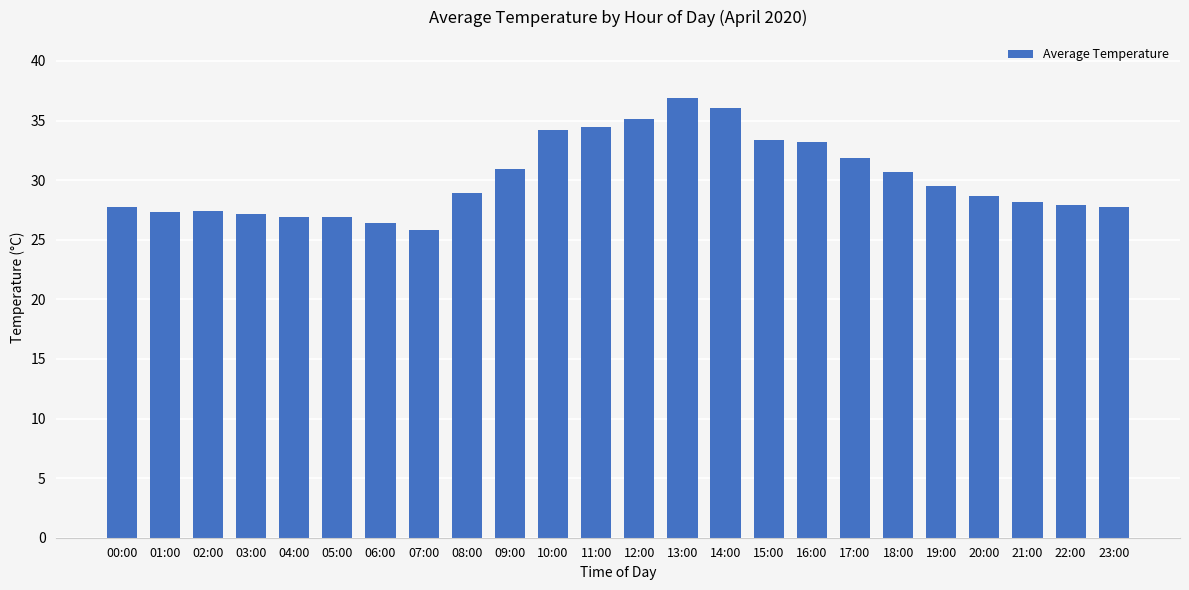

What is the value of the 10th bar from the left?

30.9